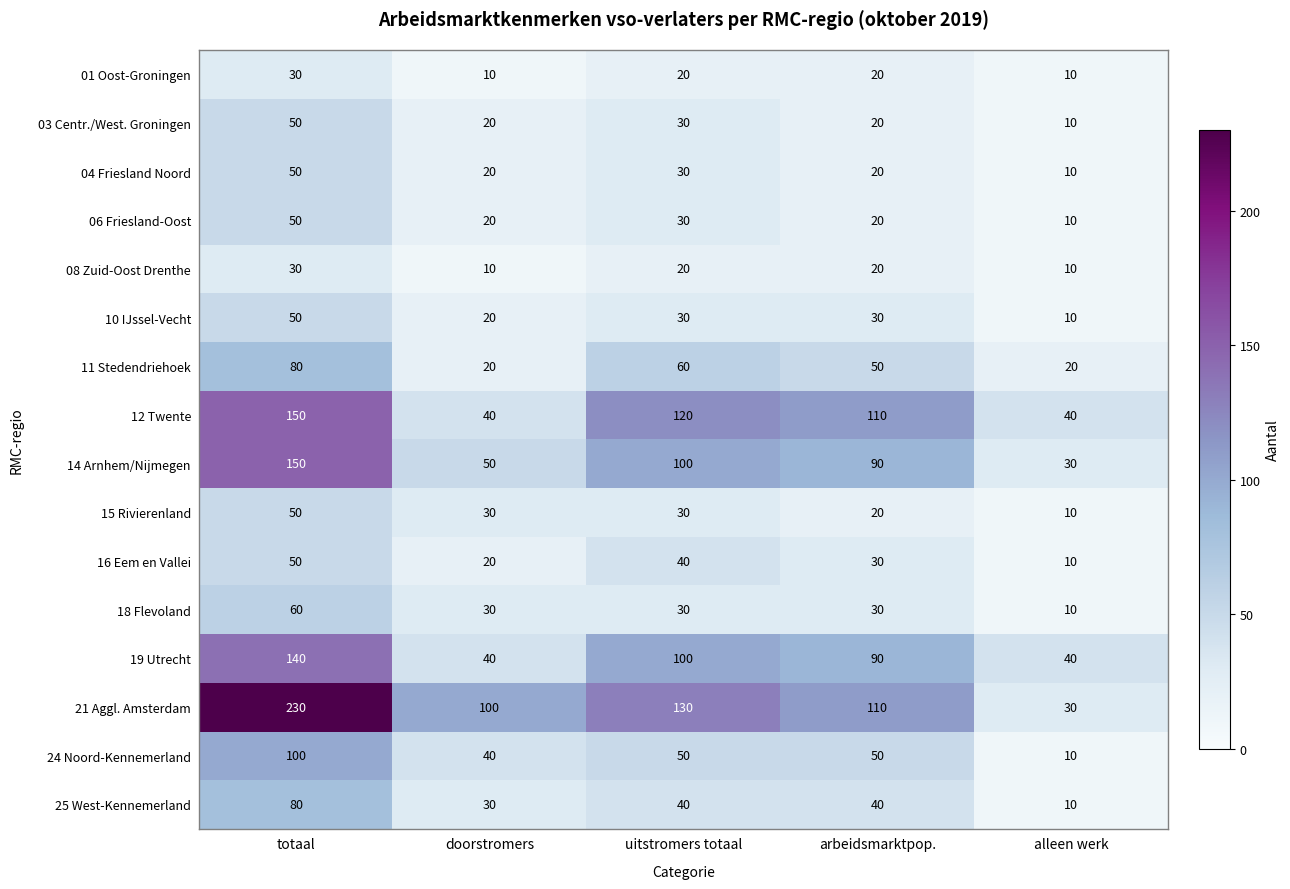

What is the total value across all series at doorstromers?

500